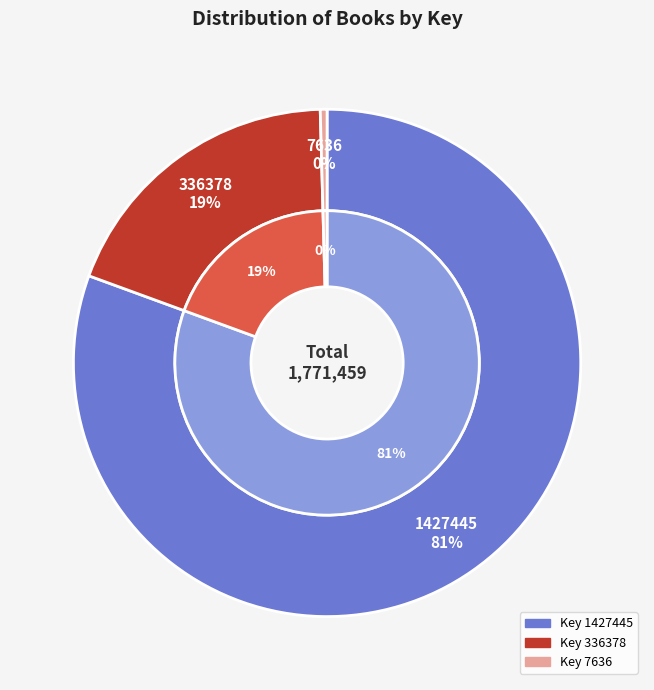

Rank the categories by value from lowest to highest.

7636, 336378, 1427445